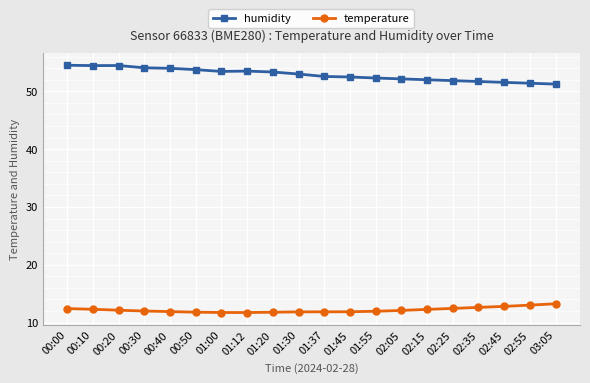

Which series has the largest total across all categories?

humidity